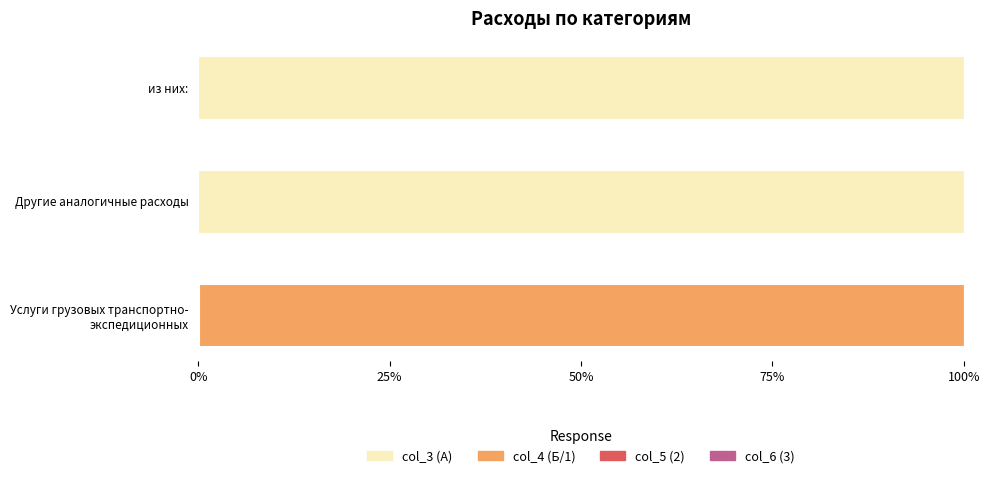

Is it true that col_3 (А) equals 100.0 at Другие аналогичные расходы?

True